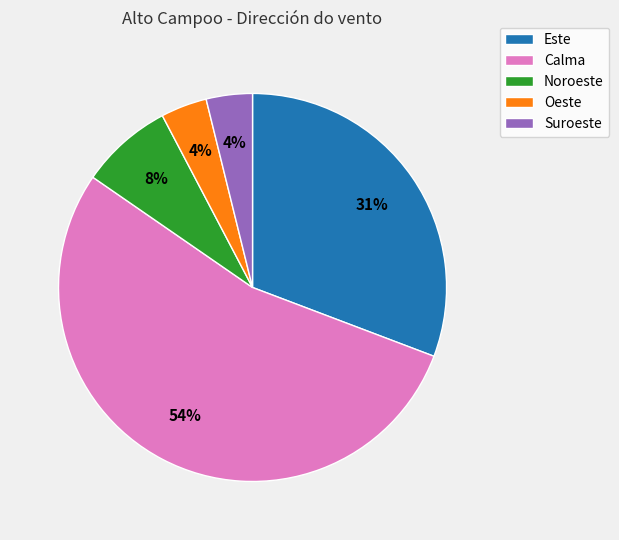

Which category has the biggest portion of the pie?

Calma